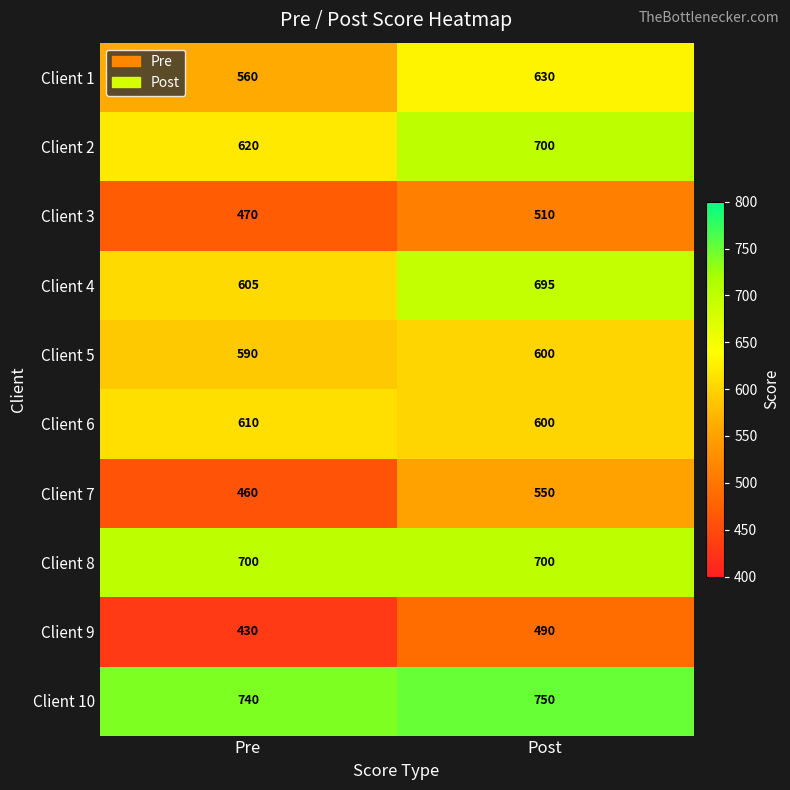

Which series has the largest total across all categories?

Client 10